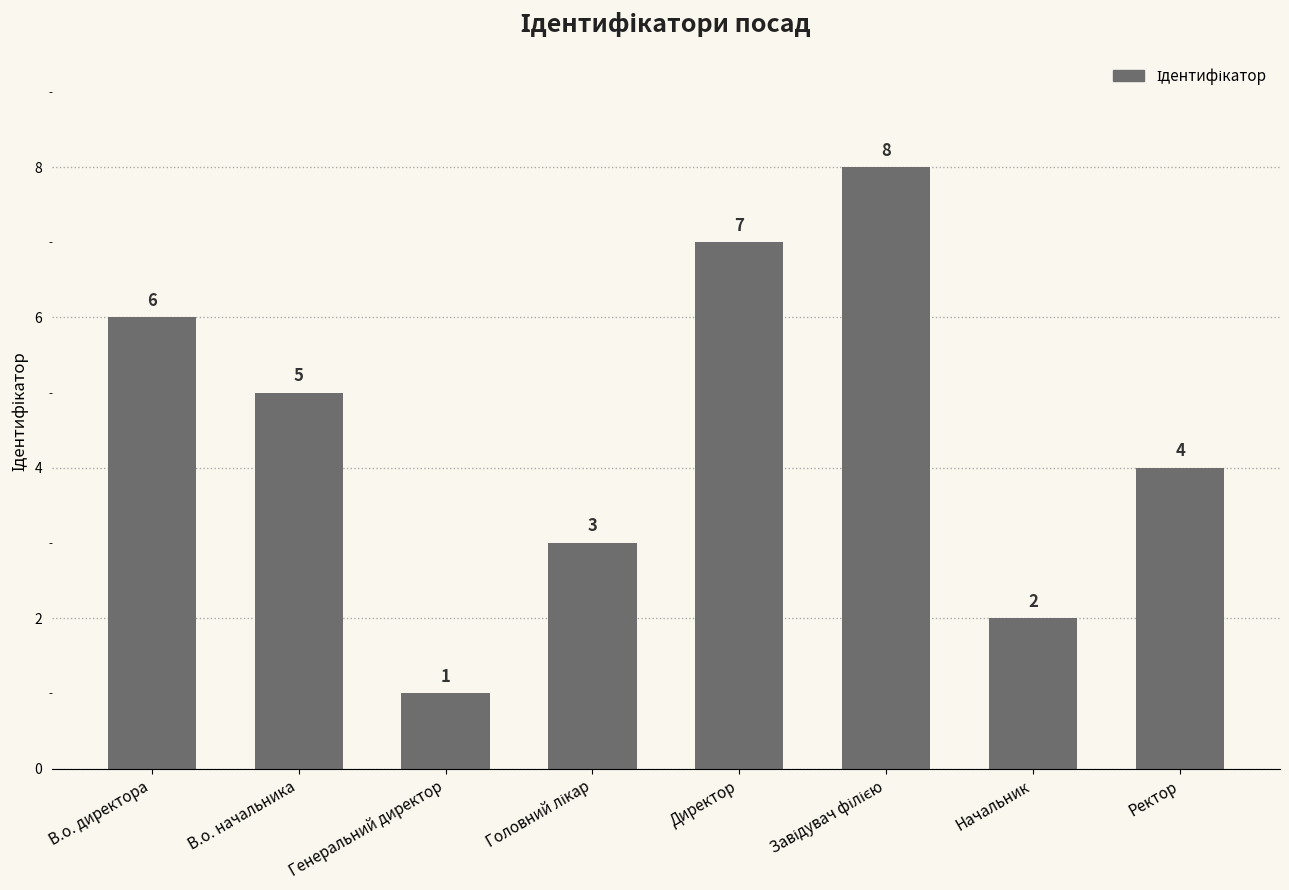

What is the difference between the maximum and minimum values?

7